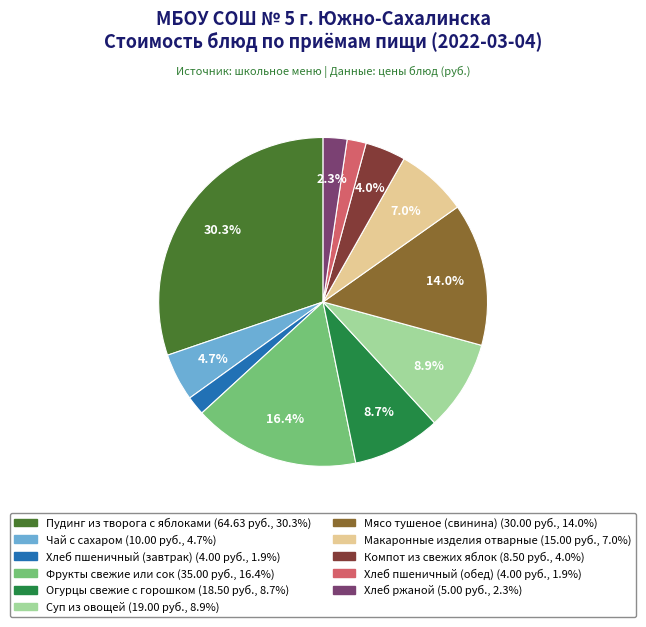

What percentage is the Хлеб ржаной slice, to the nearest percent?

2%